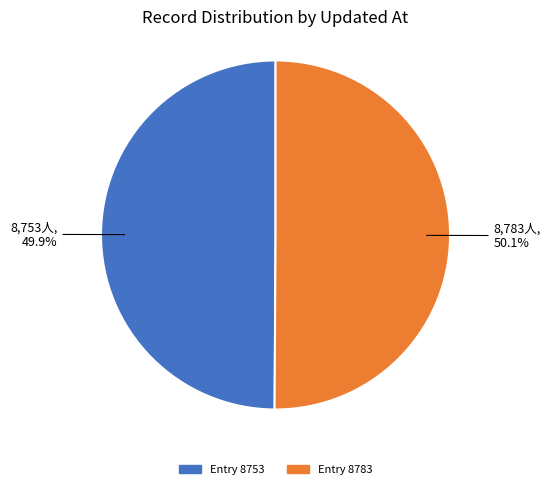

Does any single category account for the majority?

Yes